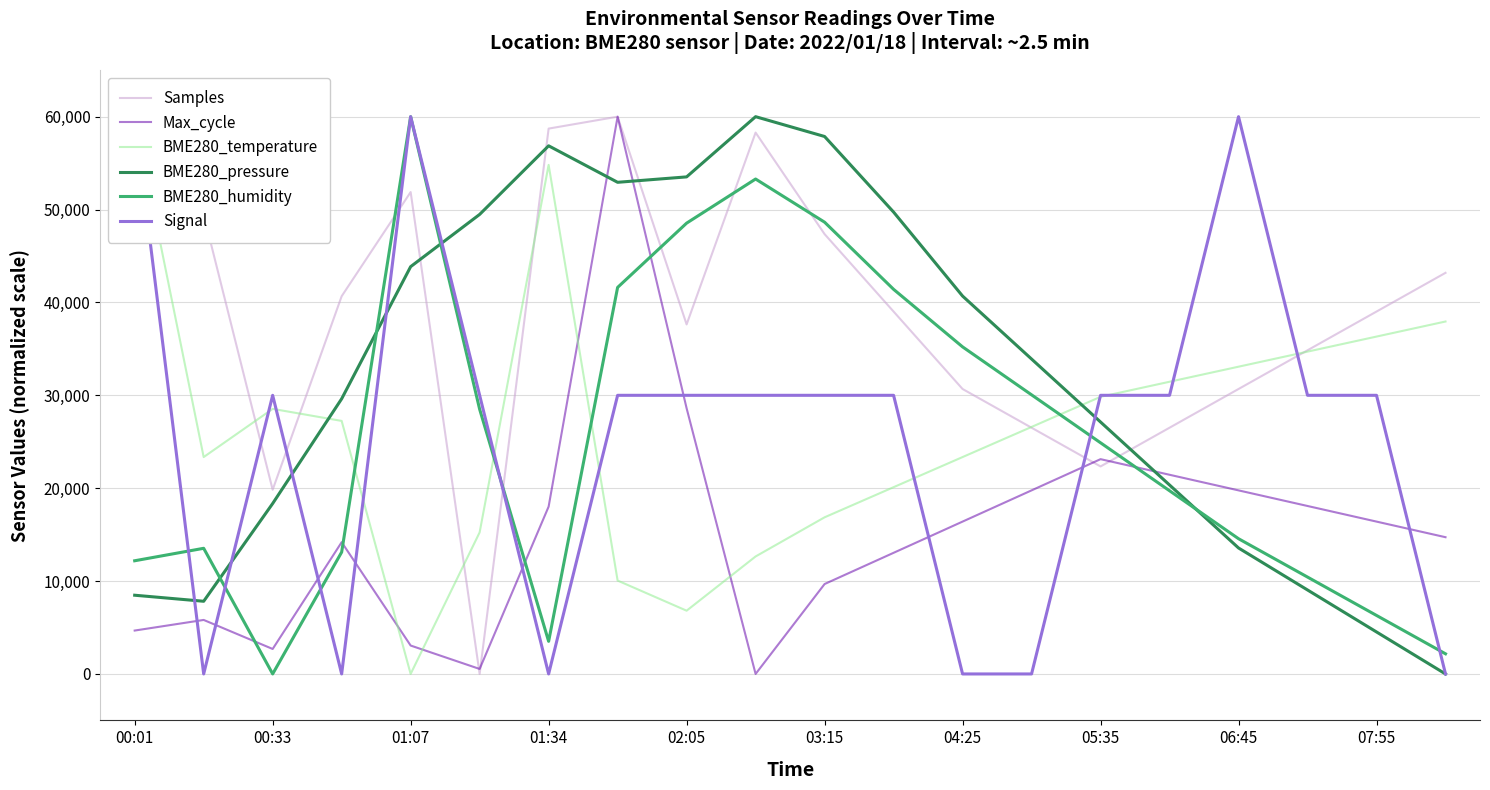

How many interior local peaks does the BME280_pressure series have?

2